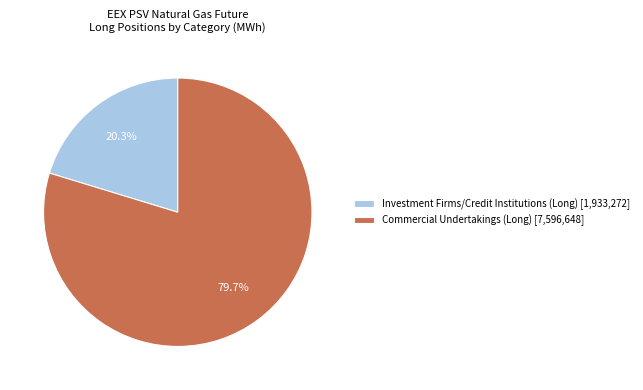

Approximately how many times larger is the value at Commercial Undertakings (Long) [7,596,648] compared to Investment Firms/Credit Institutions (Long) [1,933,272]?

3.9